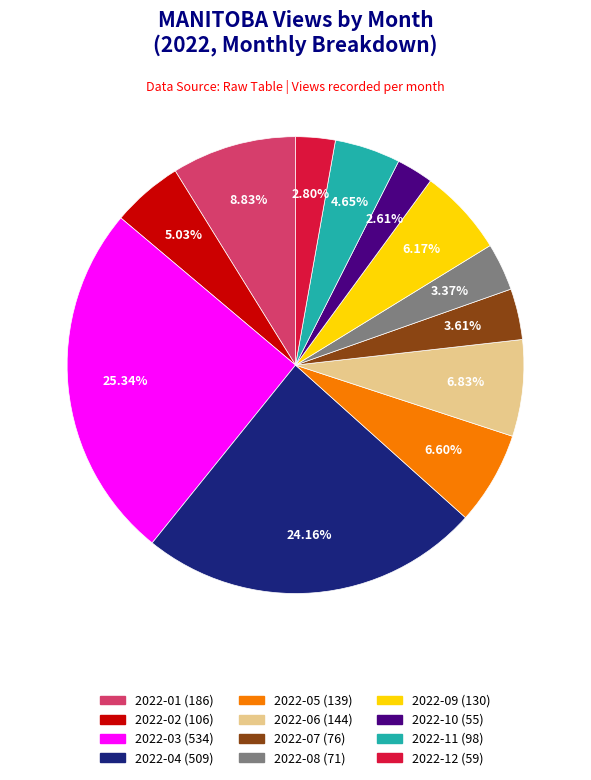

To the nearest percent, what portion does 2022-11 represent?

5%